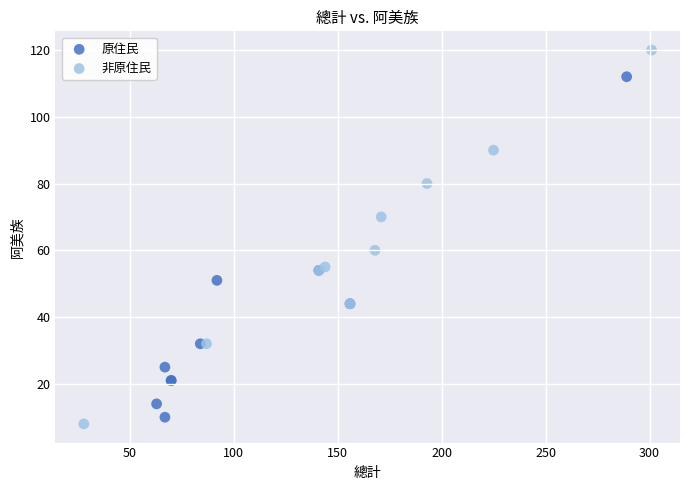

What are all the series names shown in the legend?

原住民, 非原住民